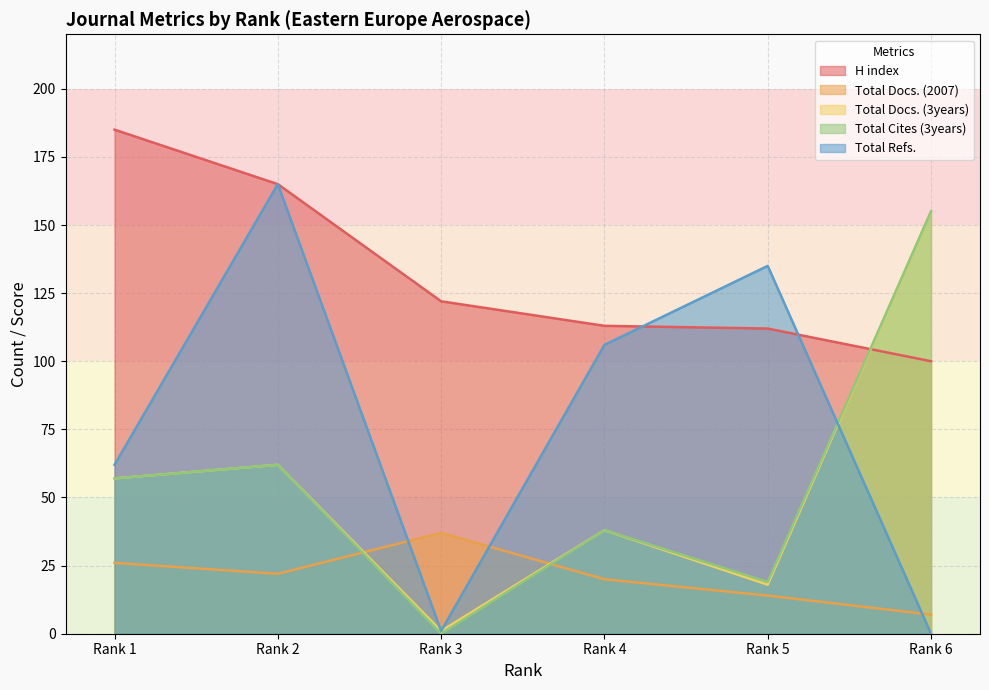

True or false: H index and Total Refs. intersect in this chart.

True